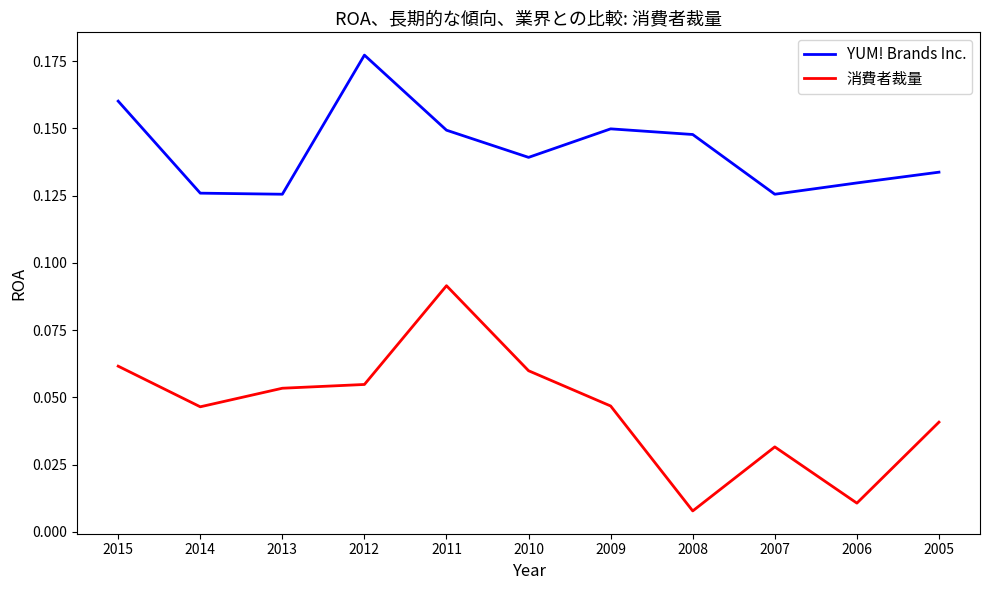

How many distinct data groups are displayed?

2